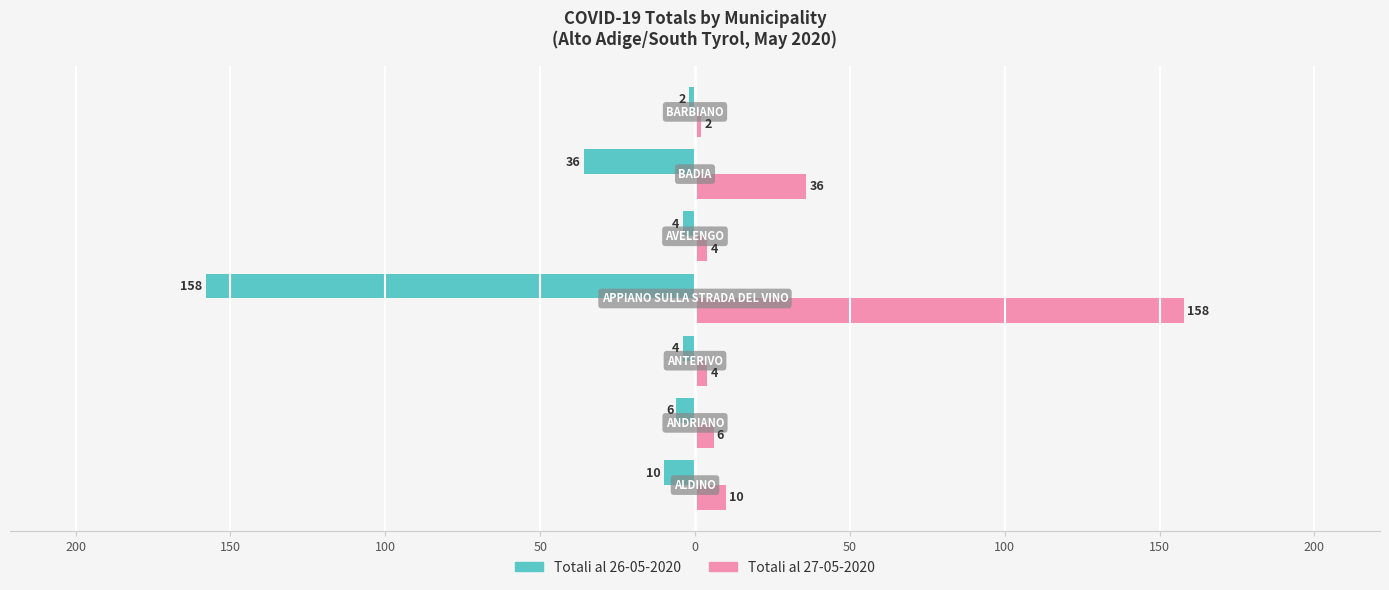

Reading left to right, what are all the values shown in this chart?

Totali al 26-05-2020: 250=-10	200=-6	150=-4	100=-158	50=-4	0=-36	50=-2
Totali al 27-05-2020: 250=10	200=6	150=4	100=158	50=4	0=36	50=2